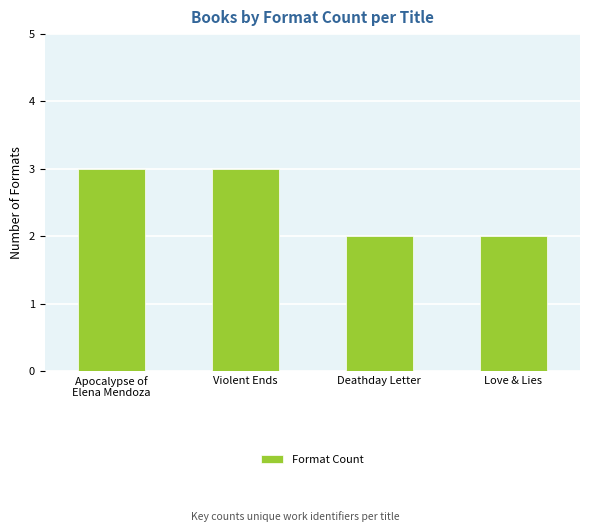

What is the maximum value shown in the chart?

3